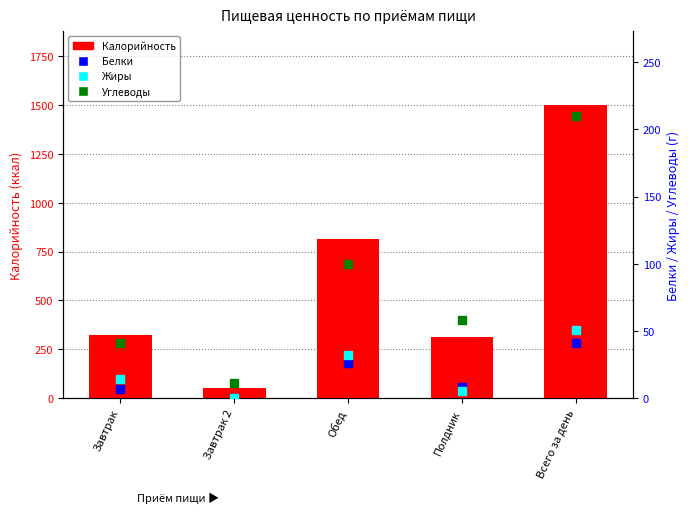

Which category has the highest value in the Углеводы series?

Всего за день